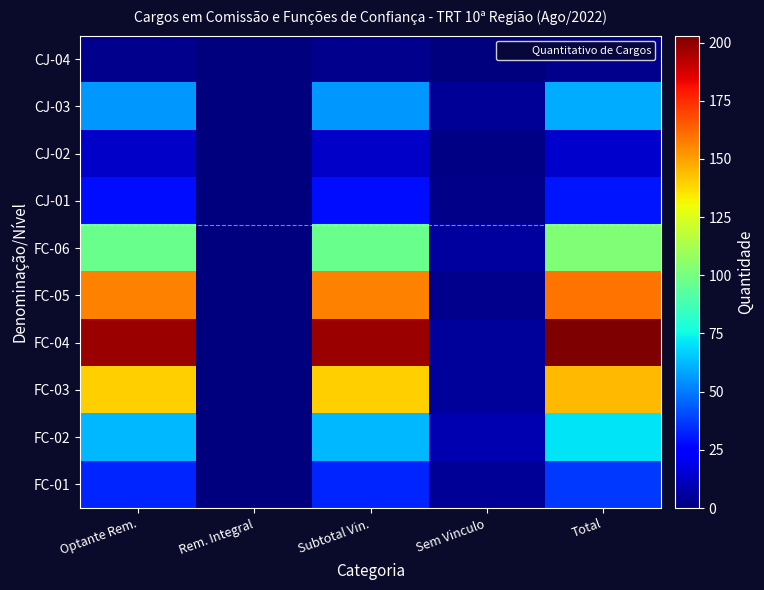

At Rem. Integral, list the series in order from smallest to largest.

CJ-04, CJ-03, CJ-02, CJ-01, FC-06, FC-05, FC-04, FC-03, FC-02, FC-01